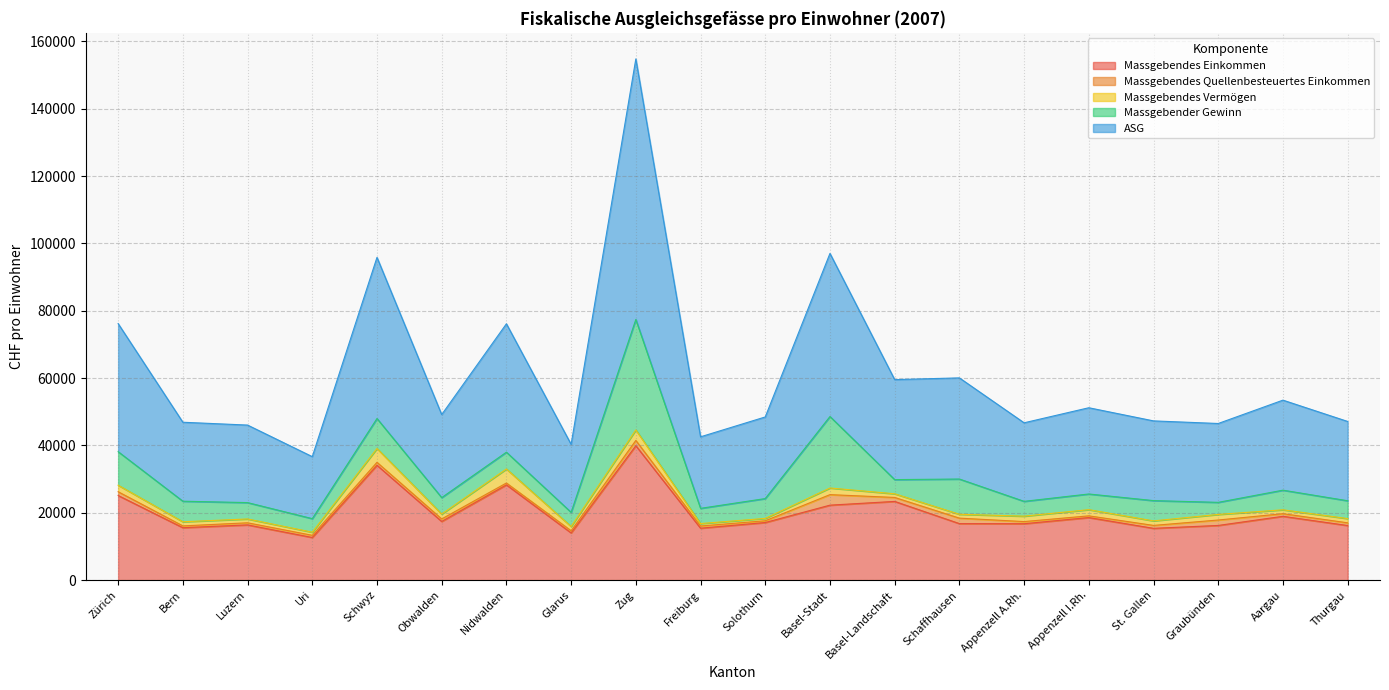

True or false: Massgebendes Quellenbesteuertes Einkommen has a value of 1311.6 at Obwalden.

False